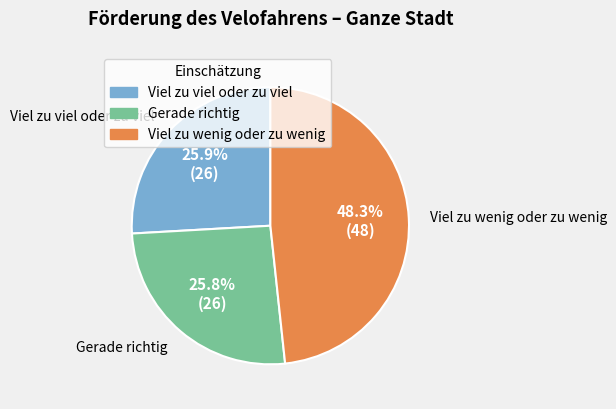

Which category has the biggest portion of the pie?

Viel zu wenig oder zu wenig